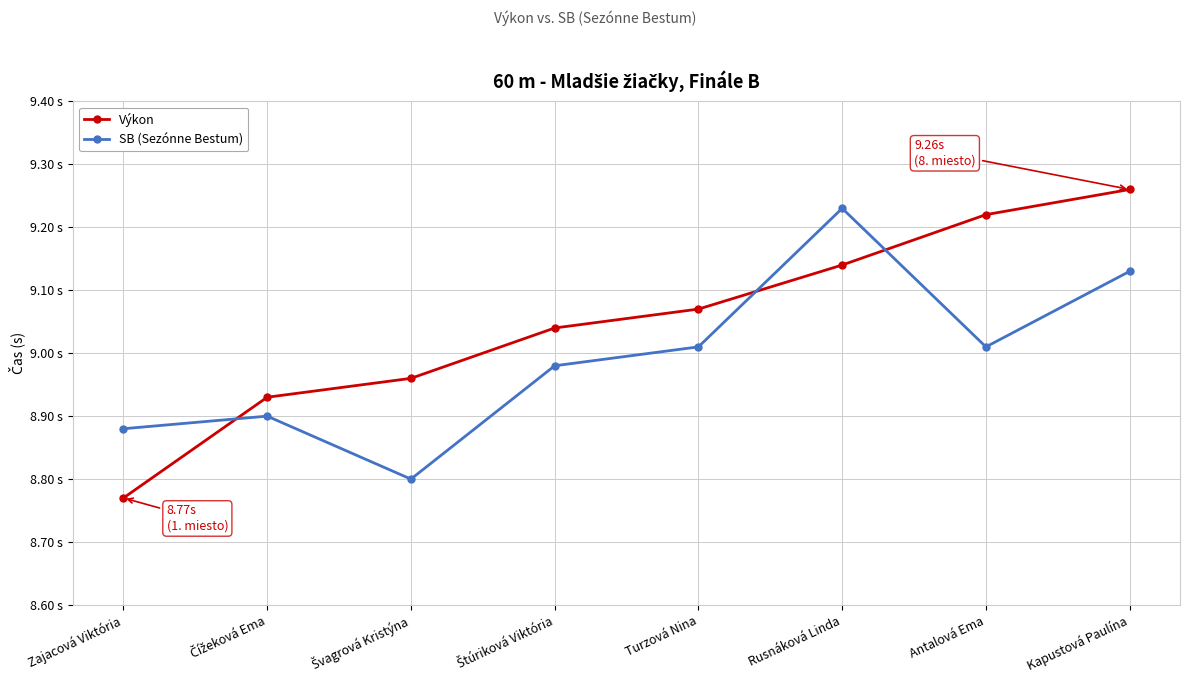

Reading right to left, extract all data points from this chart.

Výkon: 9.3	9.2	9.1	9.1	9.0	9.0	8.9	8.8
SB (Sezónne Bestum): 9.1	9.0	9.2	9.0	9.0	8.8	8.9	8.9